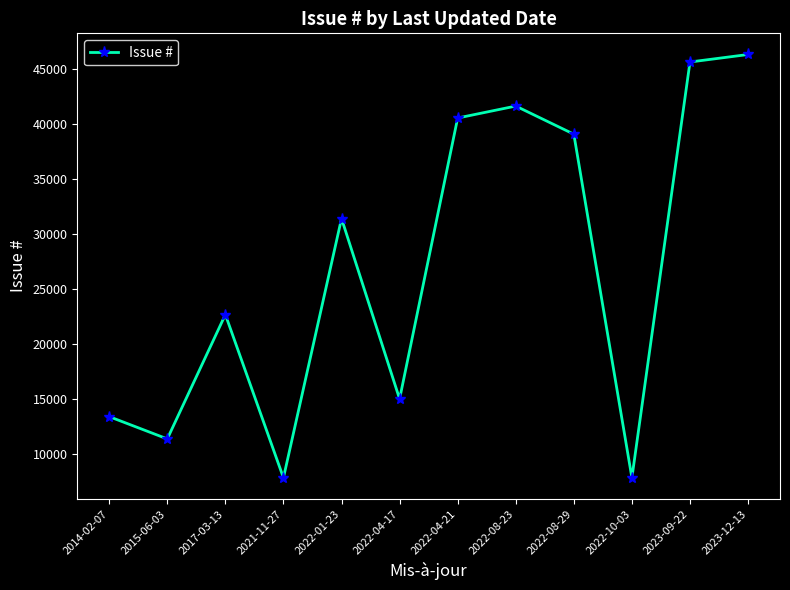

What is the greatest value displayed?

46341